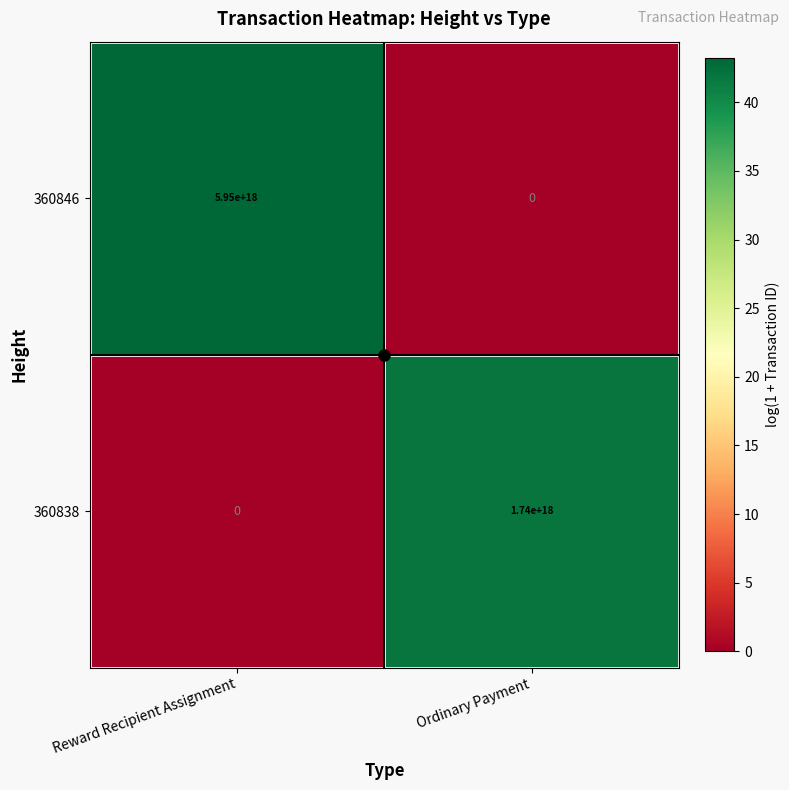

At which label does 360838 reach its minimum?

Reward Recipient Assignment